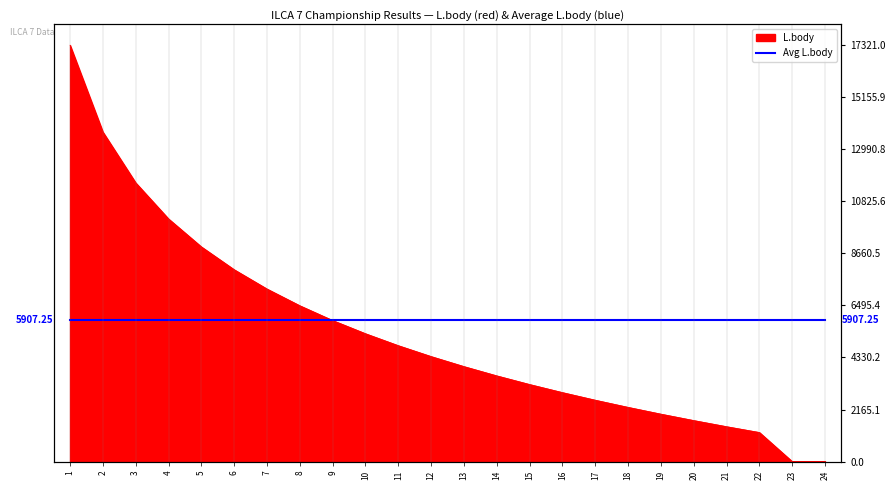

Reading left to right, transcribe all the data shown in this chart.

1=17321	2=13709	3=11596	4=10096	5=8933	6=7983	7=7180	8=6484	9=5870	10=5321	11=4824	12=4371	13=3954	14=3568	15=3208	16=2872	17=2556	18=2258	19=1976	20=1709	21=1454	22=1212	23=0	24=0